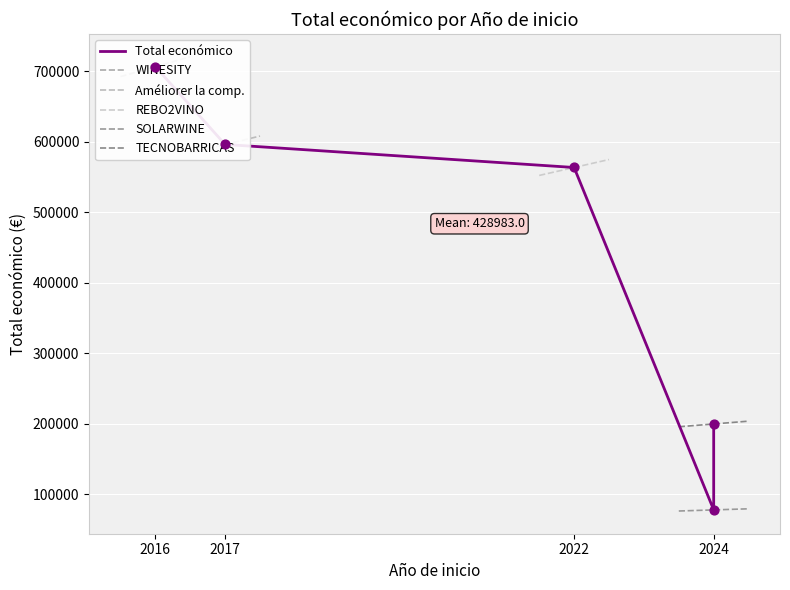

Between 2017 and 2024, which is larger?

2017